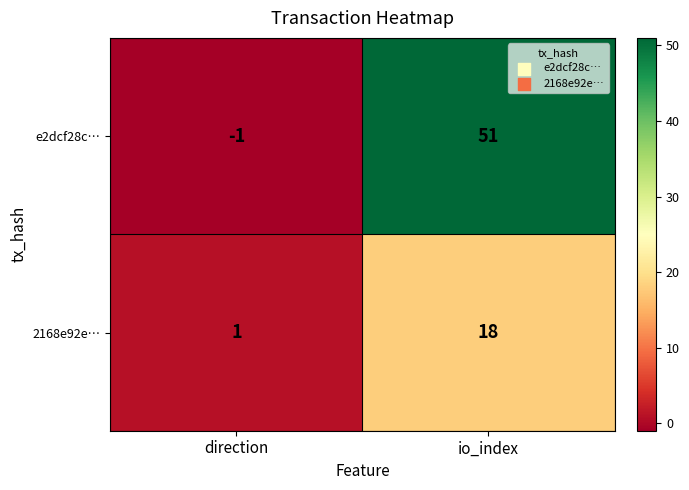

Which label corresponds to the smallest value in the chart?

direction